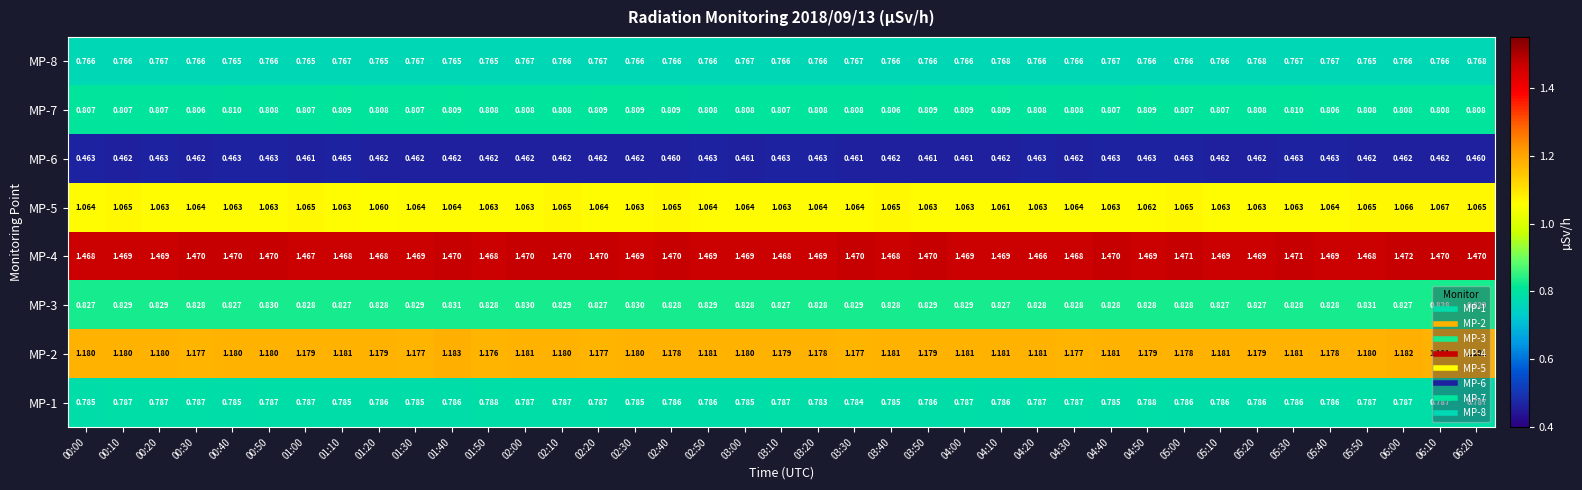

Is the value of MP-2 at 05:50 greater than the value of MP-1 at 00:50?

Yes